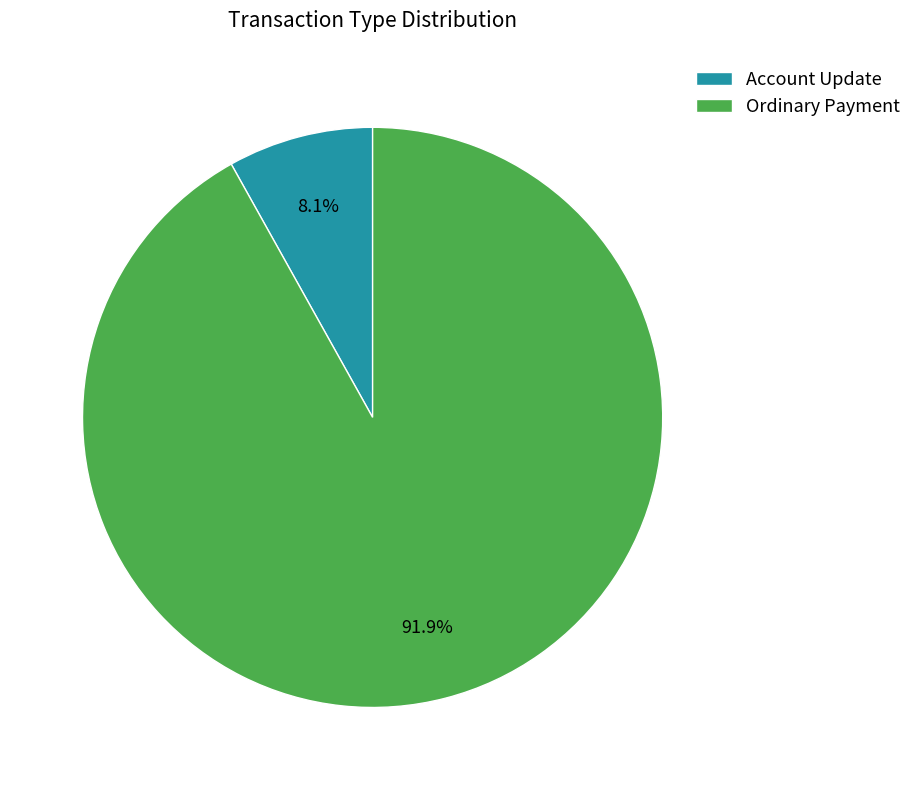

What percentage is NOT represented by Account Update?

91.9%